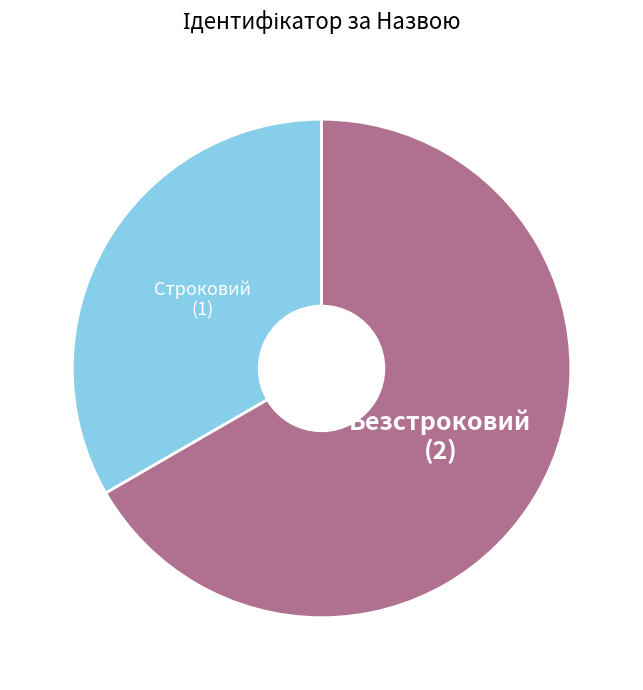

Count the number of slices in the pie.

2